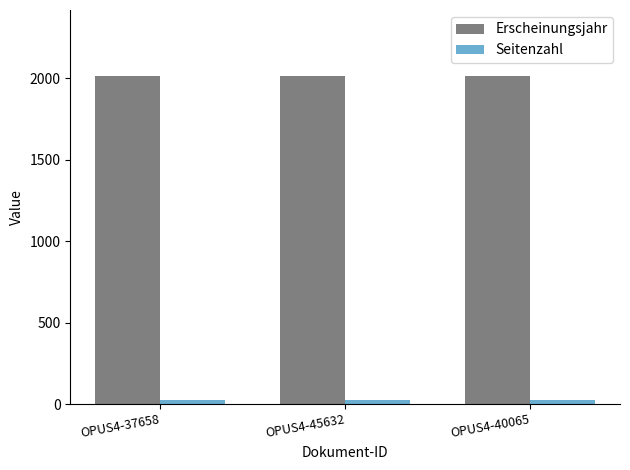

True or false: Erscheinungsjahr has a value of 2014 at OPUS4-37658.

True